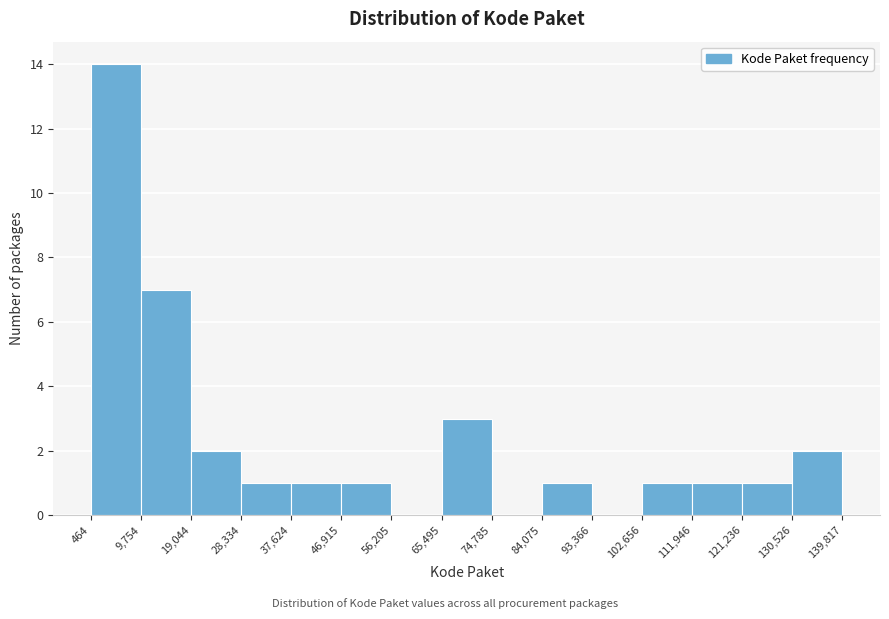

Reading left to right, list every bar in this chart as the range it spans on the x-axis followed by its height. The values are not printed on the chart, so give them approximately, as read against the axis.

464 to 9,754: 14
9,754 to 19,044: 7
19,044 to 28,334: 2
28,334 to 37,624: 1
37,624 to 46,915: 1
46,915 to 56,205: 1
56,205 to 65,495: 0
65,495 to 74,785: 3
74,785 to 84,075: 0
84,075 to 93,366: 1
93,366 to 102,656: 0
102,656 to 111,946: 1
111,946 to 121,236: 1
121,236 to 130,526: 1
130,526 to 139,817: 2